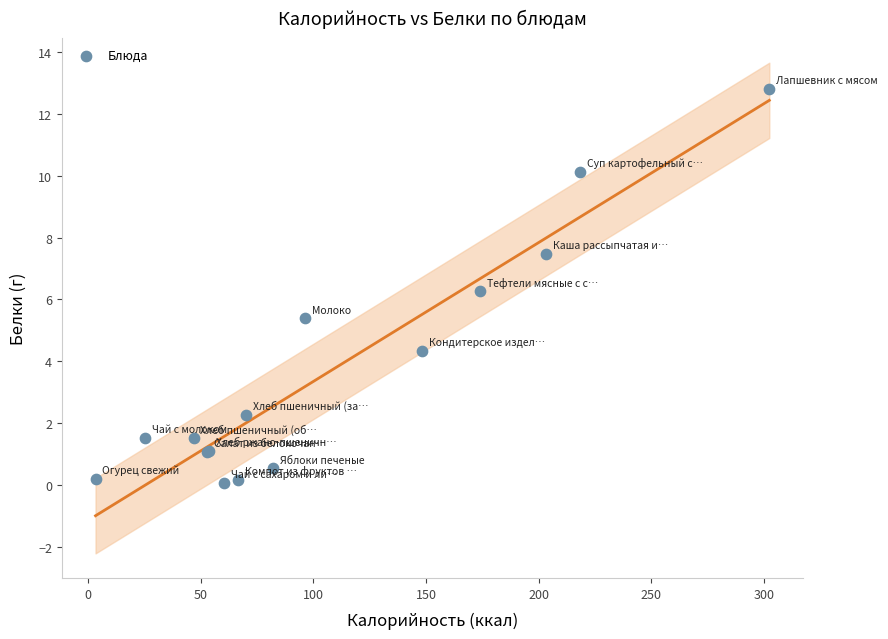

What Y value in the scatter plot is closest to 6?

6.3